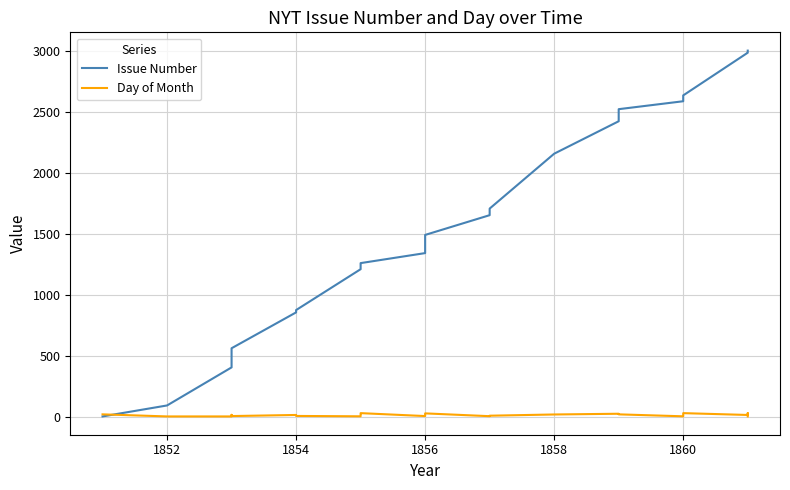

How many categories are shown in the chart?

24